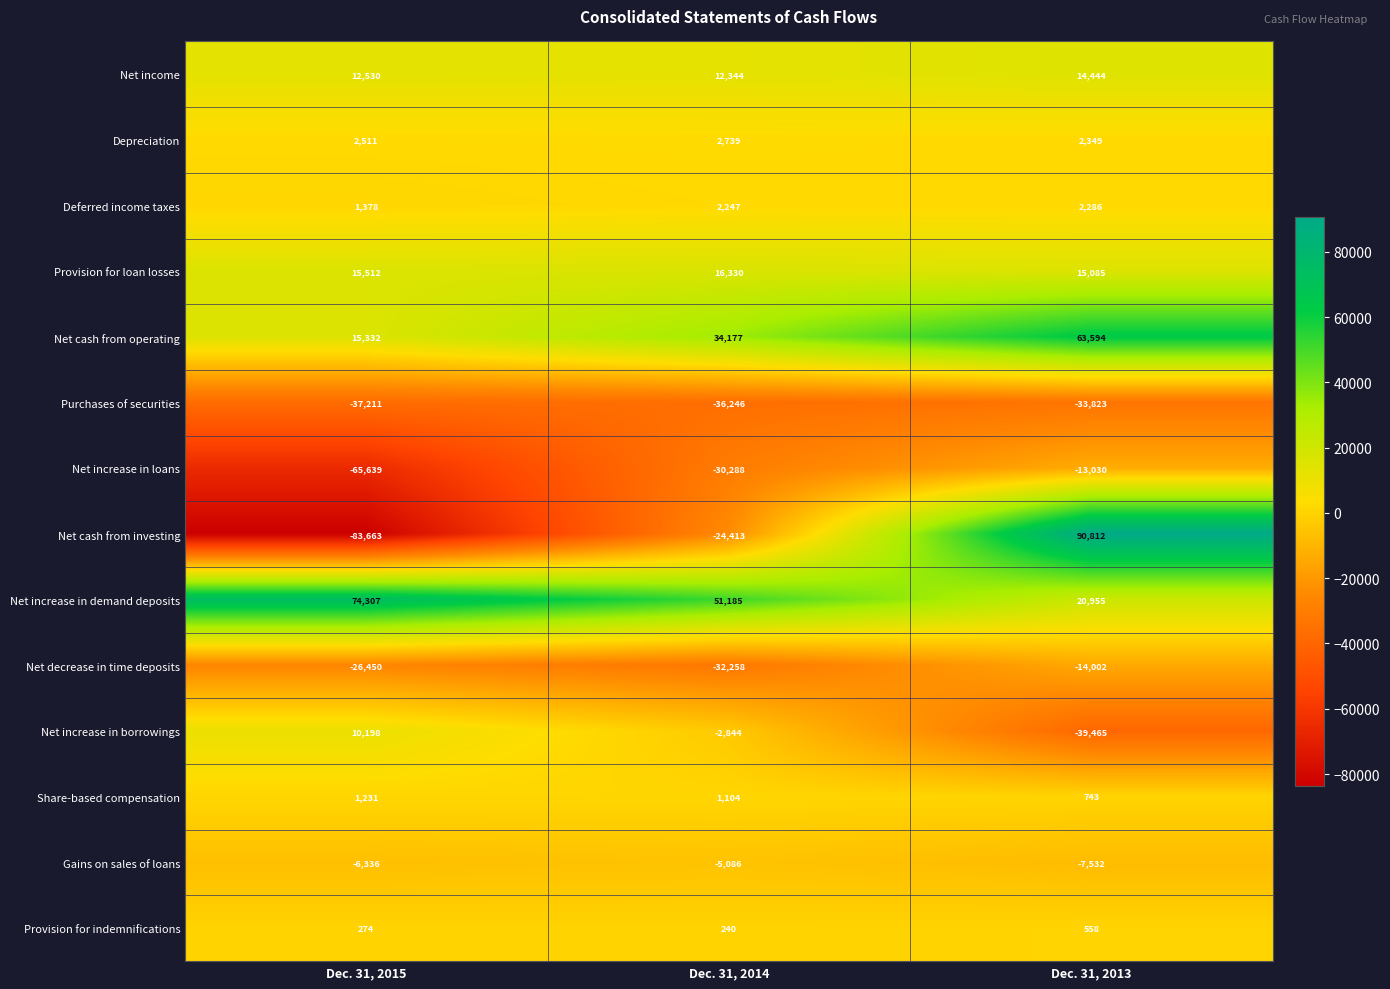

List the series in order of their peak value, highest first.

Net cash from investing, Net increase in demand deposits, Net cash from operating, Provision for loan losses, Net income, Net increase in borrowings, Depreciation, Deferred income taxes, Share-based compensation, Provision for indemnifications, Gains on sales of loans, Net increase in loans, Net decrease in time deposits, Purchases of securities